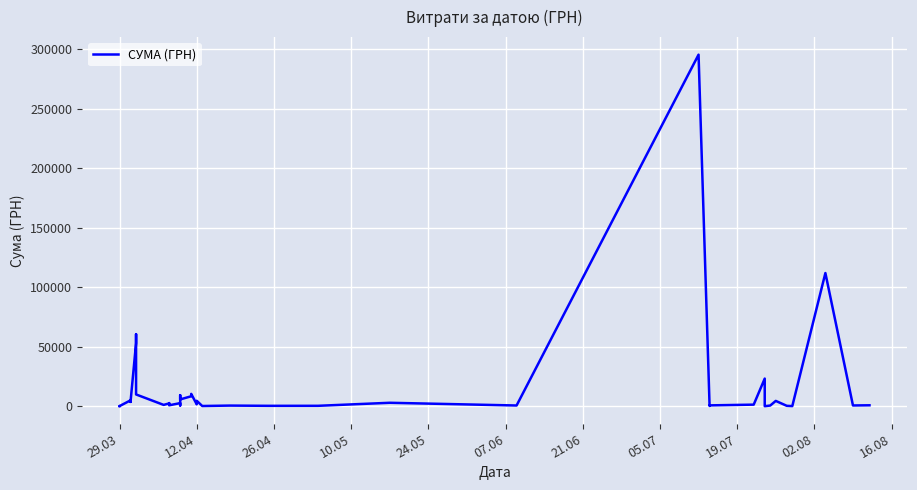

Reading right to left, extract all data points from this chart.

775.0	633.1	111990.4	97.8	331.6	4460.0	574.6	11.2	23228.0	1321.3	708.4	200.8	295638.6	600.0	2886.0	339.4	323.2	527.8	173.9	4573.8	1592.4	10355.9	8360.4	5720.2	9235.2	633.1	2600.0	774.4	2607.0	2354.0	1111.6	9898.4	60564.6	53028.9	3855.6	3635.4	4960.2	97.8	100.0	97.8